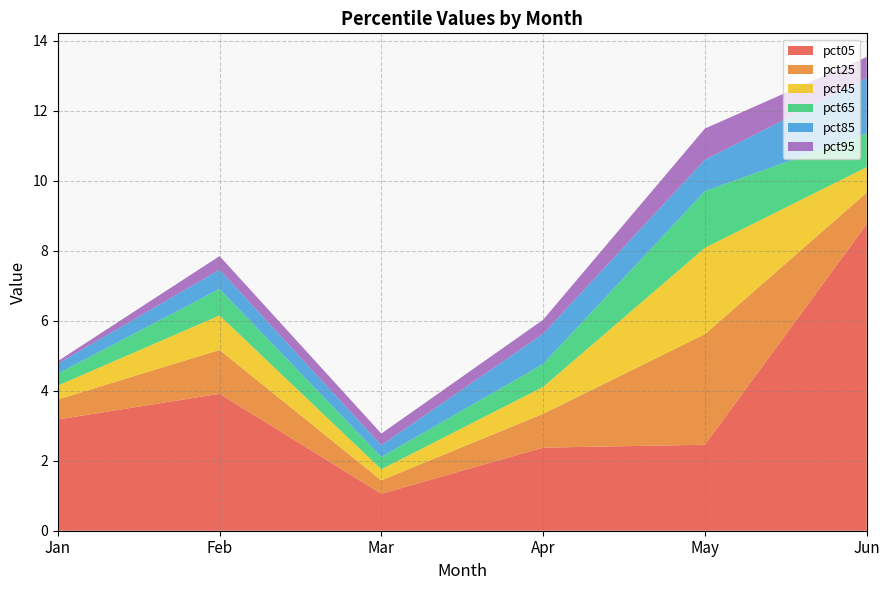

Reading right to left, transcribe all the data shown in this chart.

pct05: 8.8	2.5	2.4	1.1	3.9	3.2
pct25: 0.9	3.2	1.0	0.4	1.3	0.6
pct45: 0.7	2.5	0.8	0.3	1.0	0.4
pct65: 1.0	1.6	0.7	0.4	0.8	0.3
pct85: 1.6	0.9	0.9	0.3	0.6	0.3
pct95: 0.6	0.9	0.4	0.3	0.4	0.1